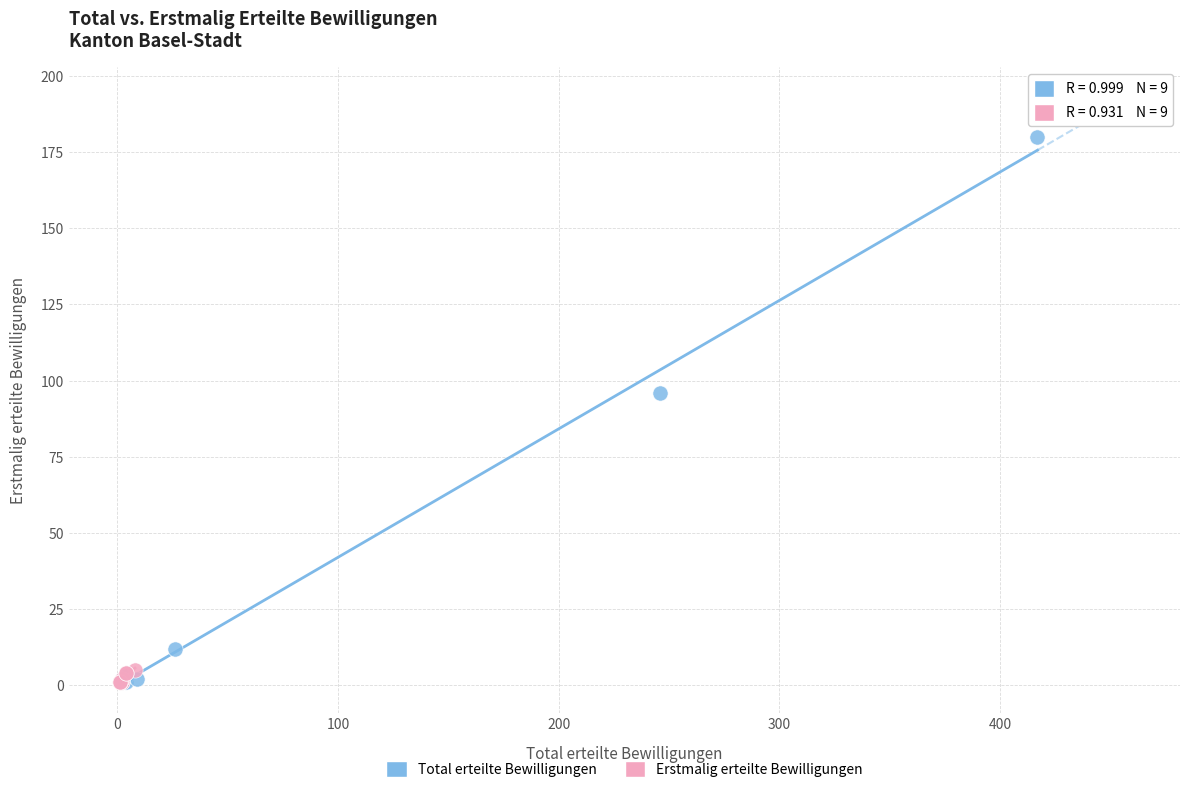

What are all the series names shown in the legend?

Total erteilte Bewilligungen, Erstmalig erteilte Bewilligungen